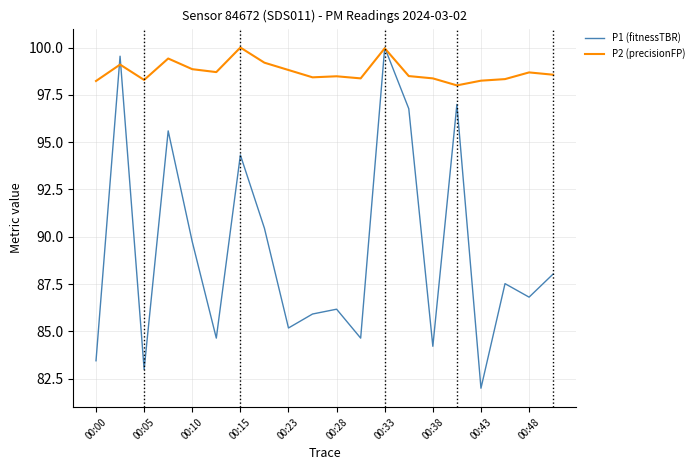

What is the highest value of the P1 (fitnessTBR) series?

100.0